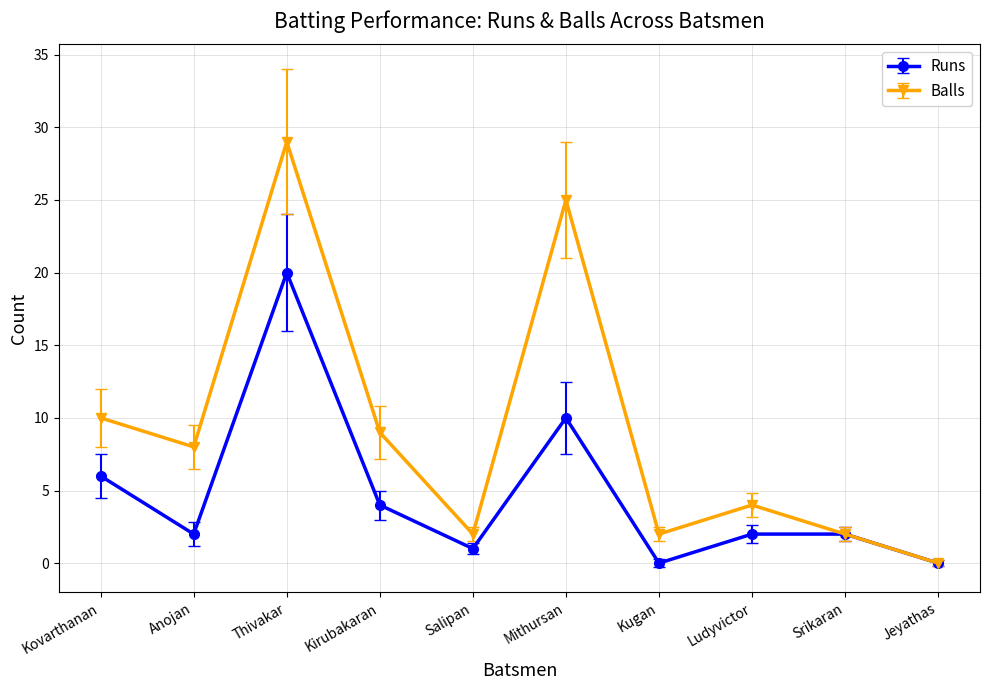

At which label does Balls reach its peak?

Thivakar